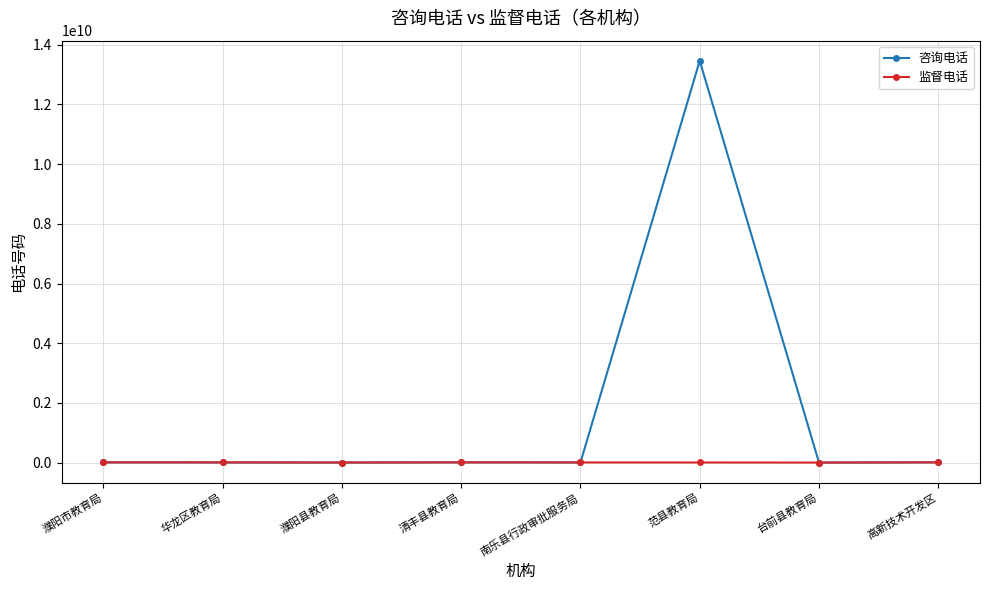

Which series has the largest range (max minus min)?

咨询电话